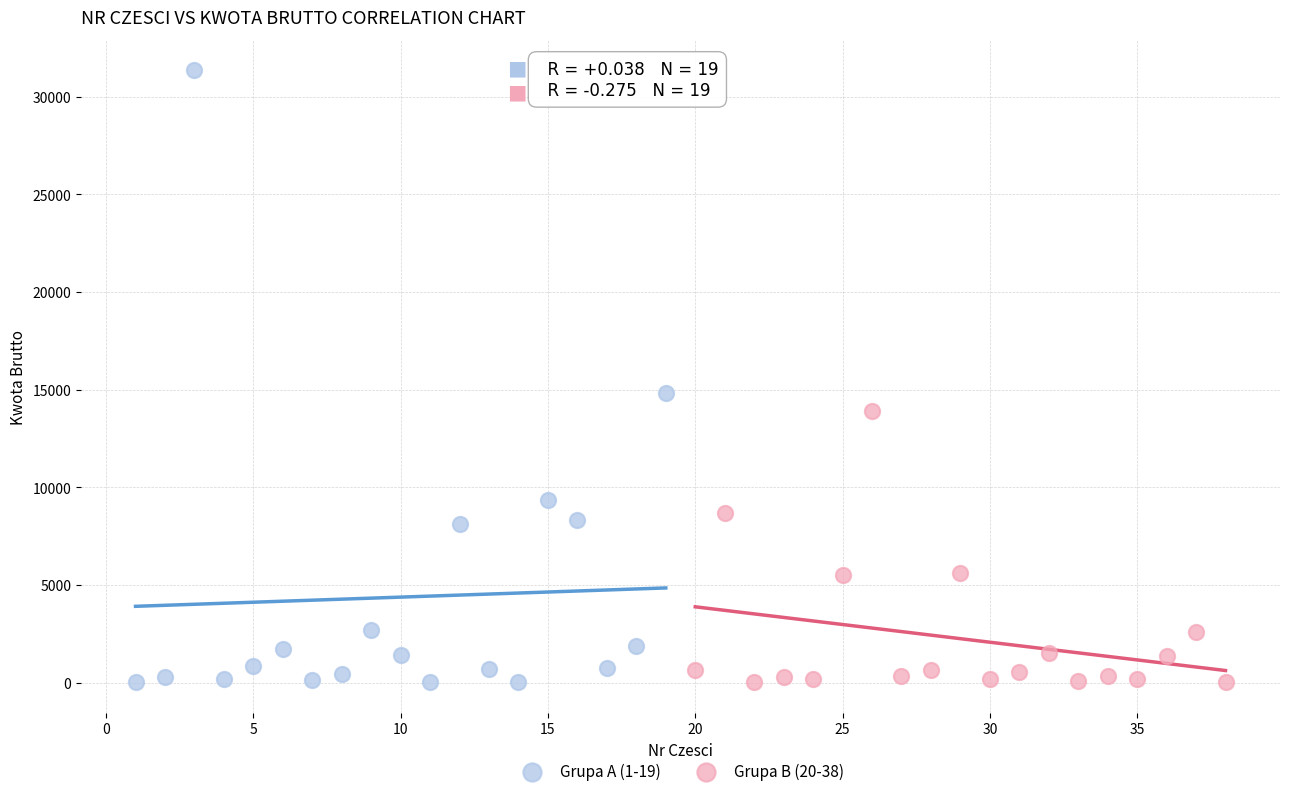

Which series contains the highest Y value?

Grupa A (1-19)